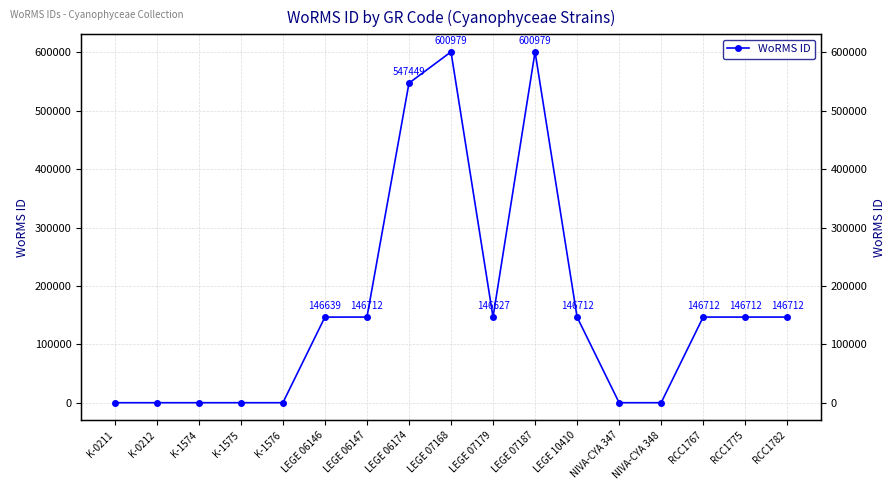

Which category has the highest value across all series?

LEGE 07168